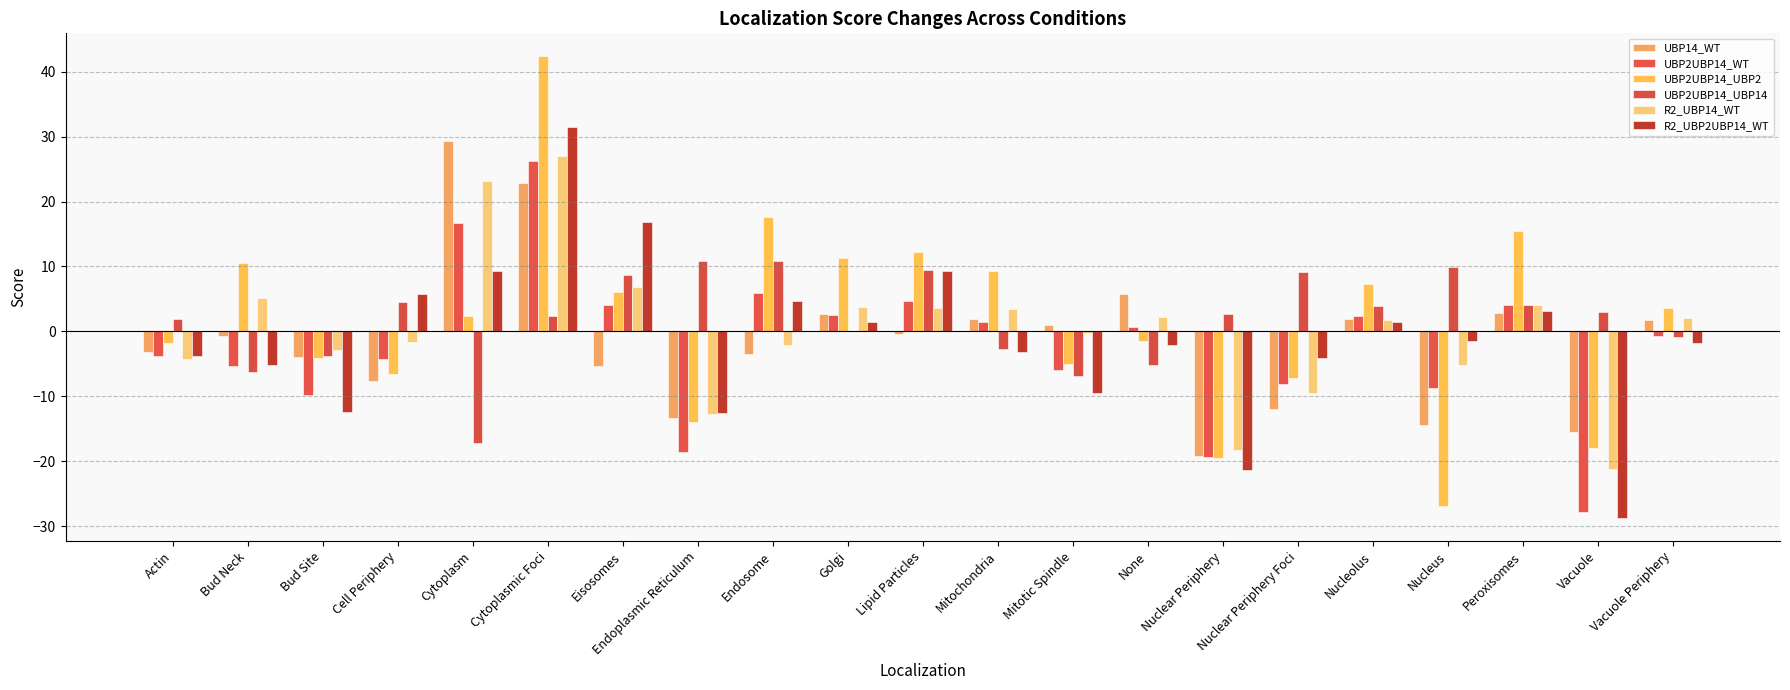

How many data points does each series have?

21